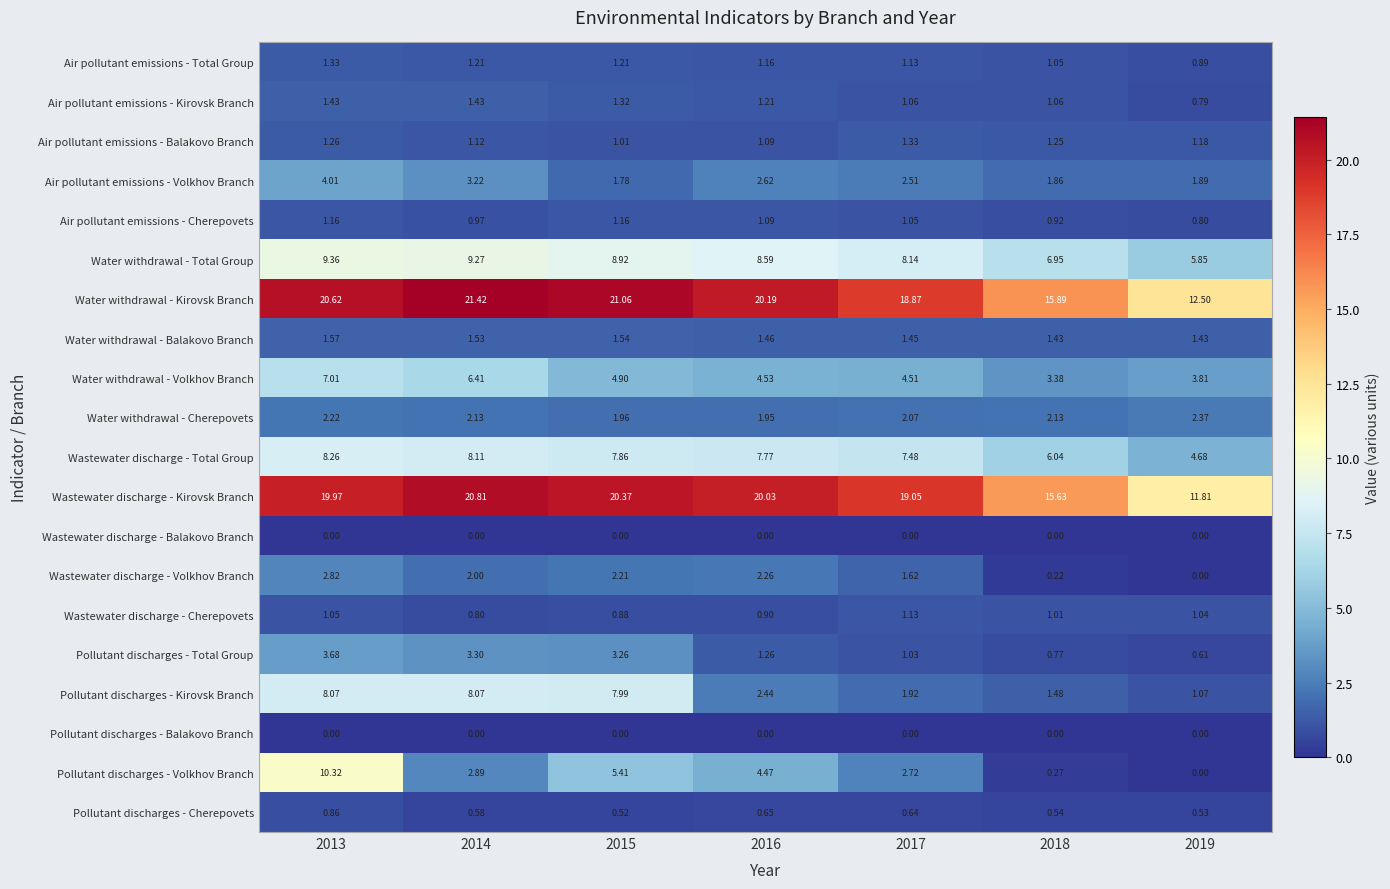

Which series has the largest total across all categories?

Water withdrawal - Kirovsk Branch